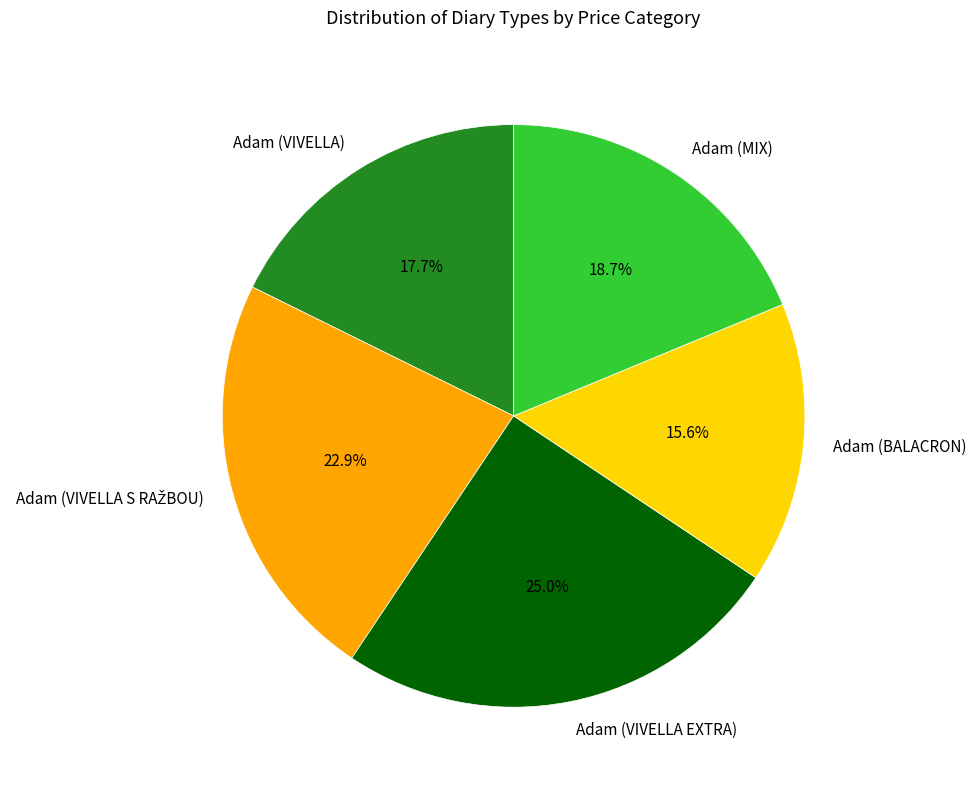

How many segments does this pie chart have?

5